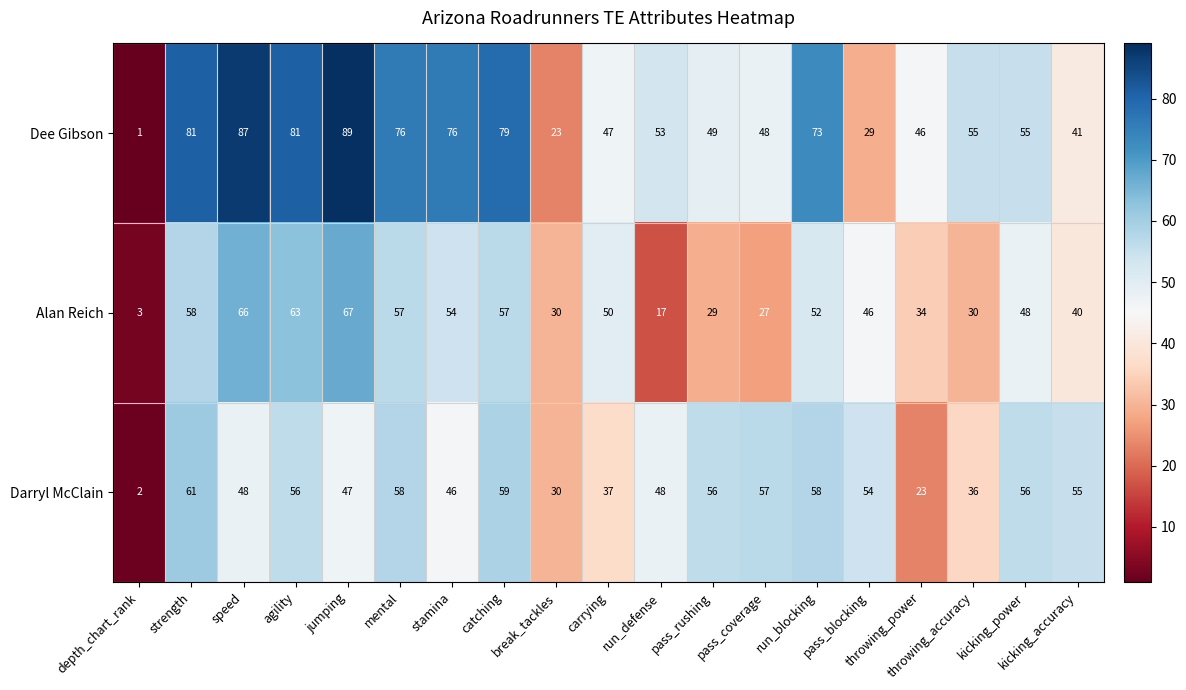

What is the minimum value shown in the chart?

1